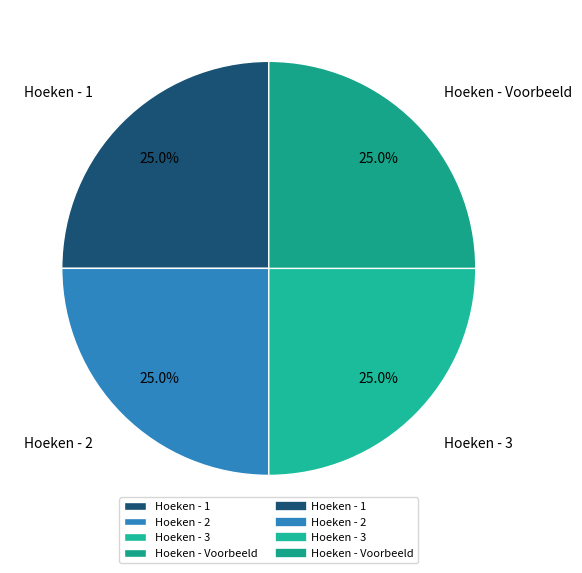

What percentage is the Hoeken - 3 slice, to the nearest percent?

25%